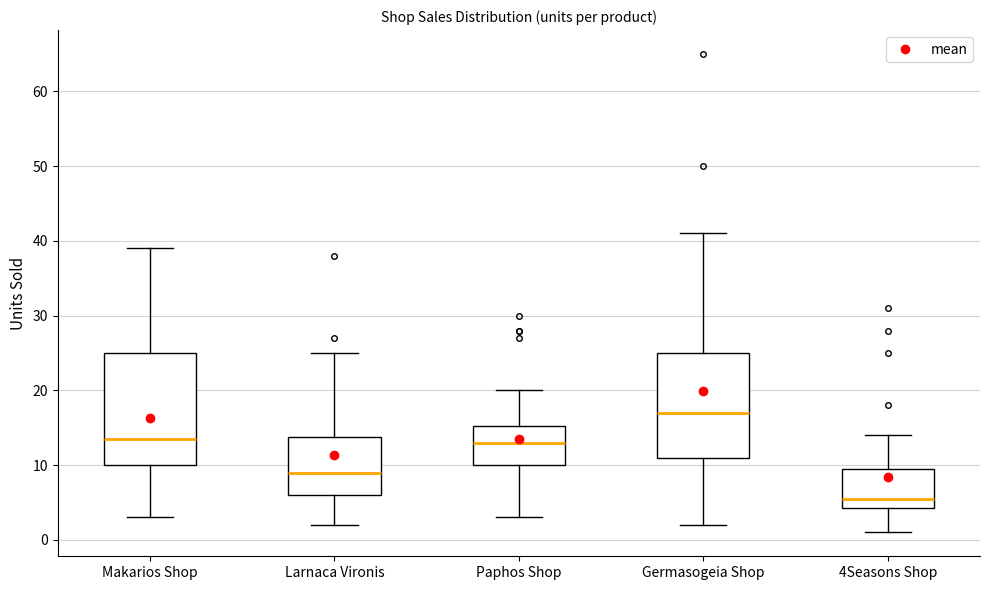

Which box is the tallest, from its lower edge to its upper edge?

Makarios Shop